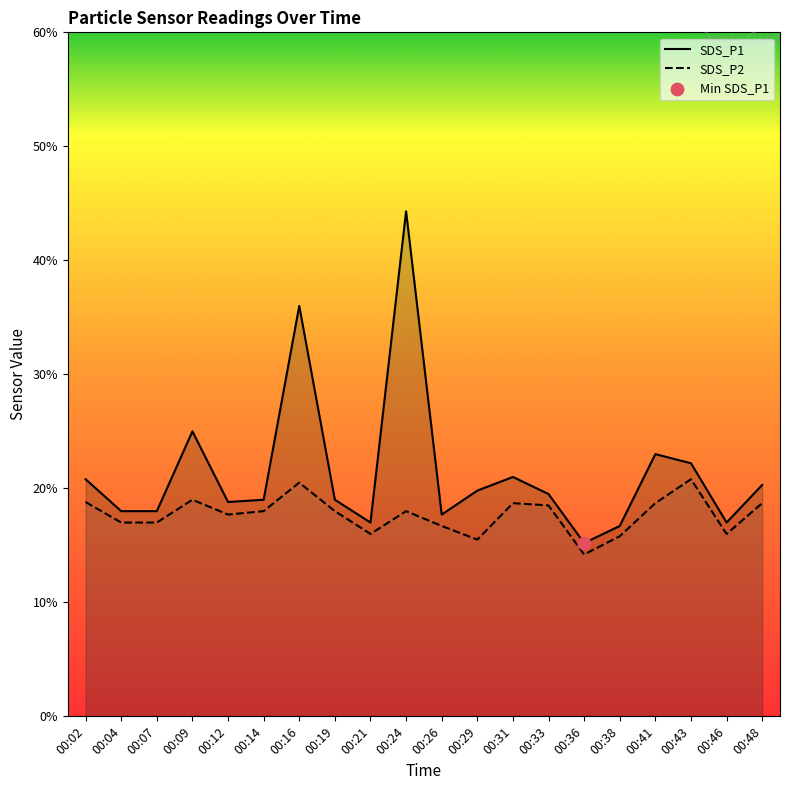

What are all the series names shown in the legend?

SDS_P1, SDS_P2